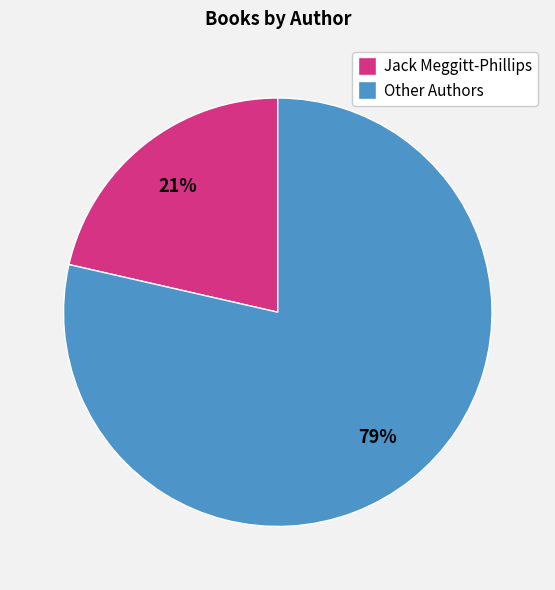

Is there any slice that represents more than half of the pie?

Yes